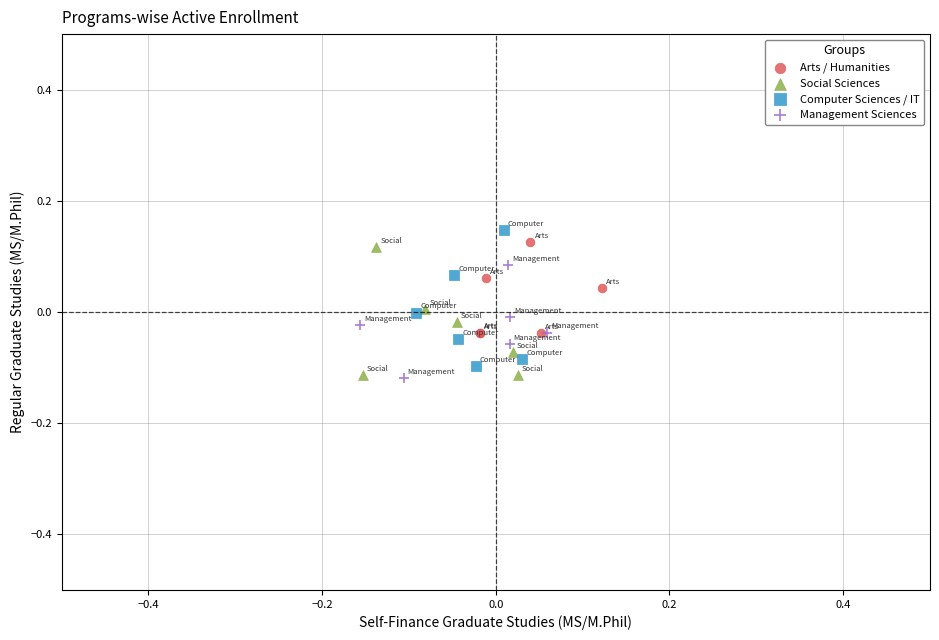

Which series has the widest spread of Y values?

Computer Sciences / IT